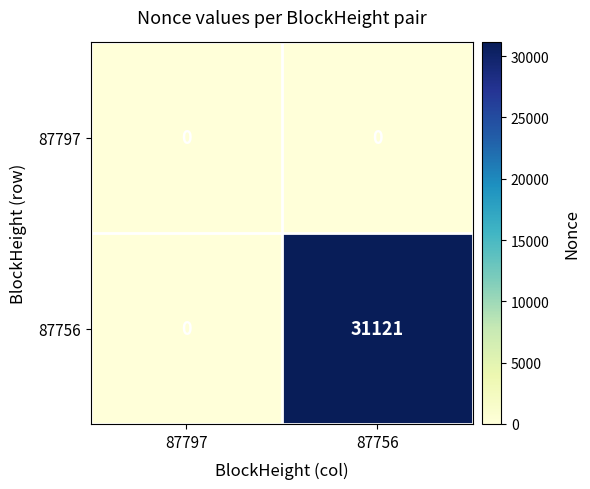

Which series has the largest total across all categories?

87756